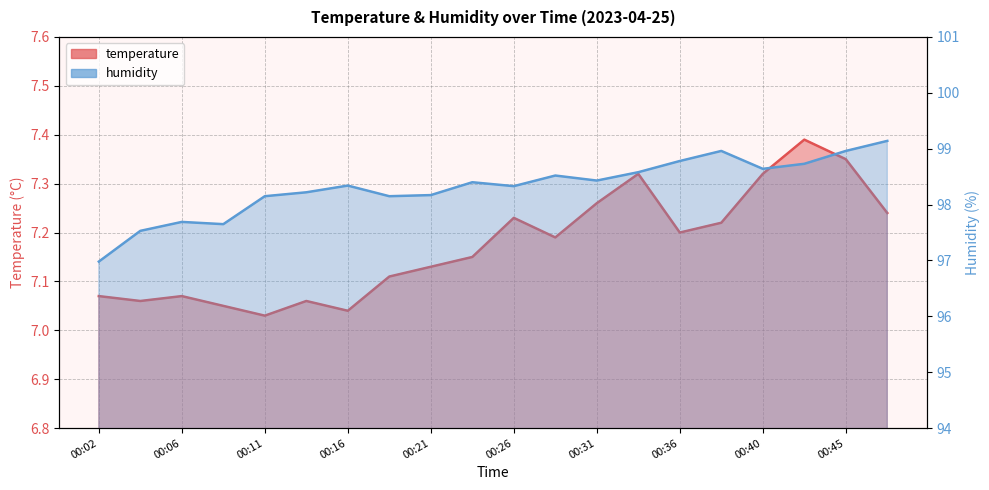

List the series in order of their peak value, lowest first.

temperature, humidity